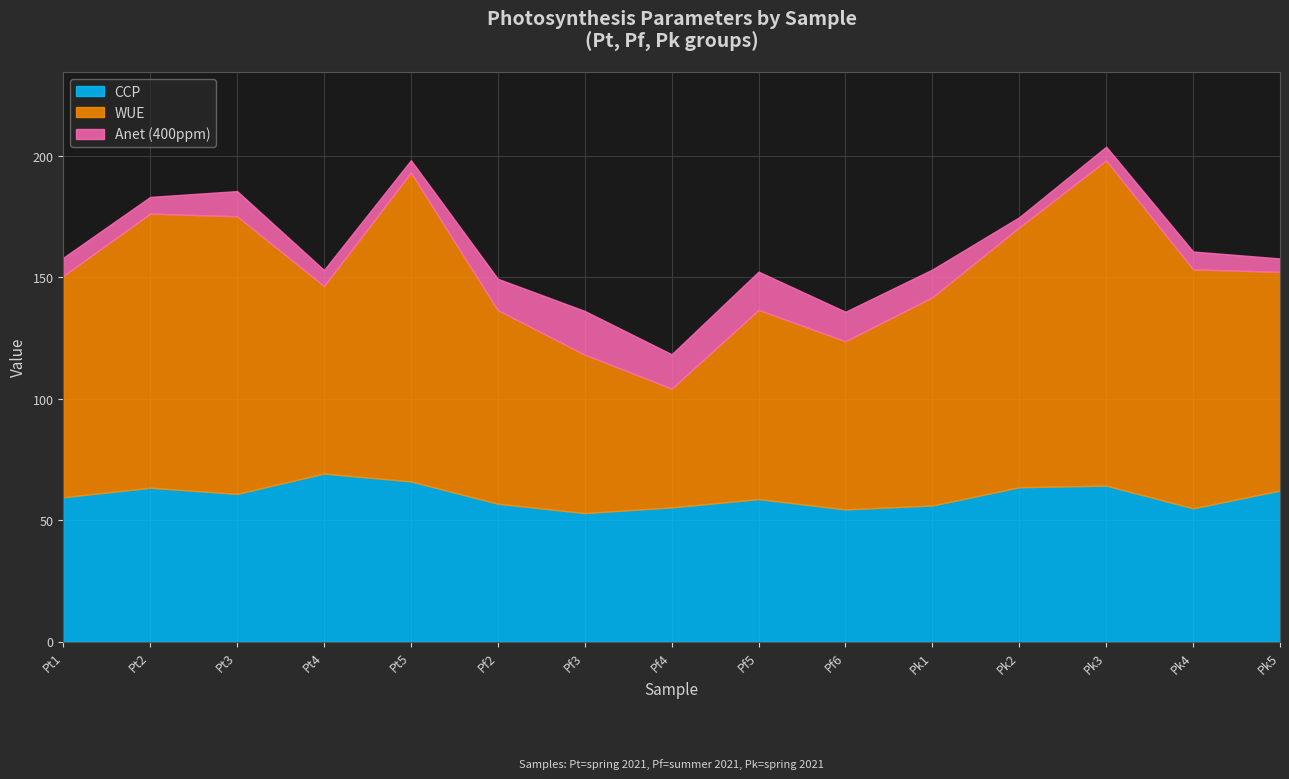

Reading right to left, what are all the values shown in this chart?

CCP: 62.3	54.9	64.3	63.6	56.1	54.5	58.7	55.3	53.0	56.8	66.0	69.3	60.9	63.4	59.5
WUE: 90.0	98.4	133.9	107.0	85.8	69.2	77.9	48.9	65.2	79.7	127.2	77.2	114.3	112.9	91.1
Anet (400ppm): 5.5	7.3	5.6	4.2	11.4	12.1	15.7	14.1	18.0	13.0	5.1	6.6	10.4	6.9	7.5